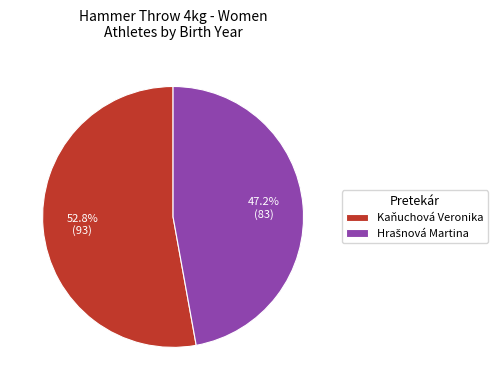

What percentage is NOT represented by Kaňuchová Veronika?

47.2%